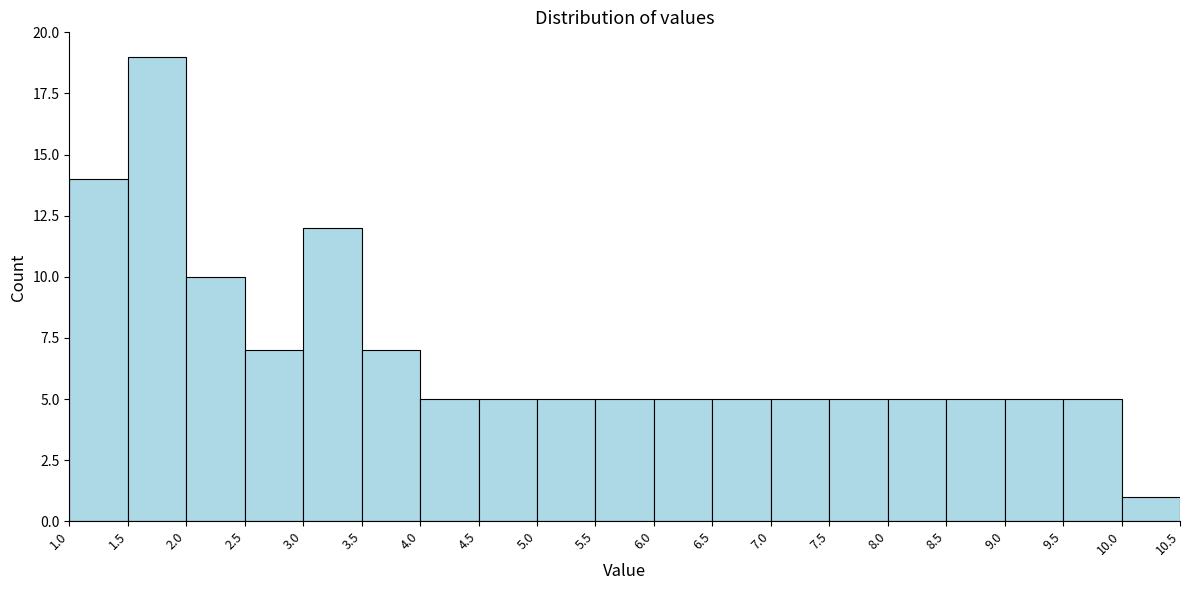

How tall is the bar that spans 5.5 to 6.0 on the x-axis? The values are not printed on the chart, so give them approximately, as read against the axis.

5